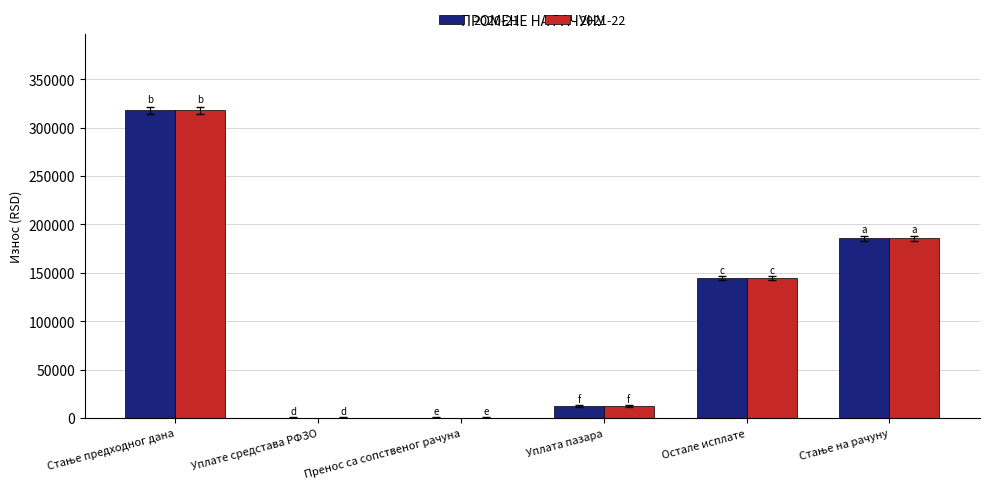

Is the value of 2020-21 at Остале исплате greater than the value of 2021-22 at Пренос са сопственог рачуна?

Yes